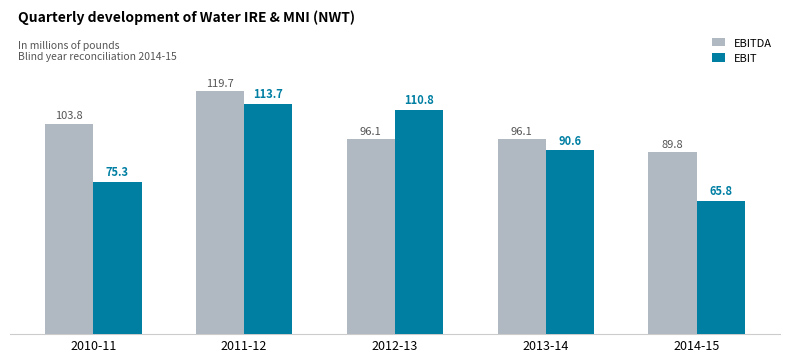

True or false: EBIT has a value of 90.6 at 2013-14.

True